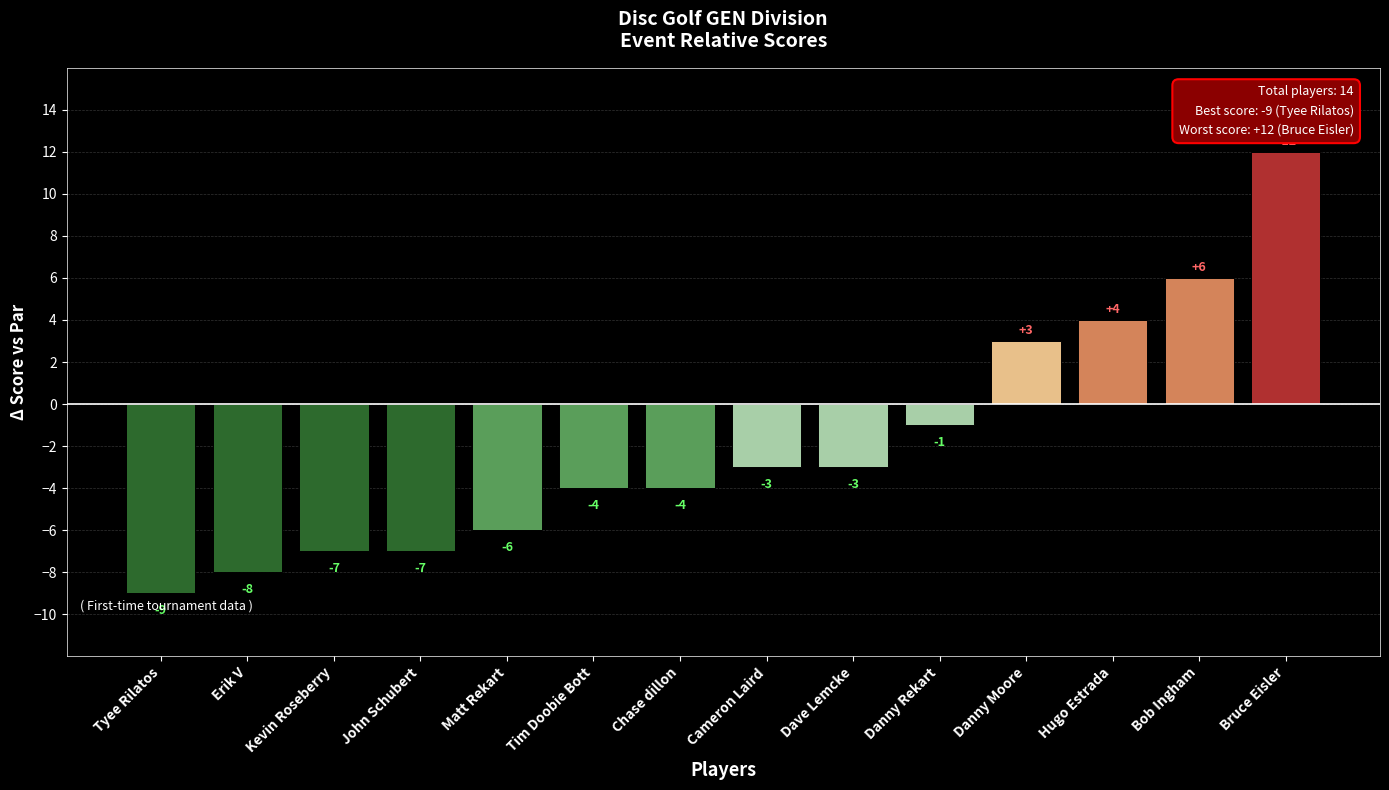

How many data points are above -3?

5